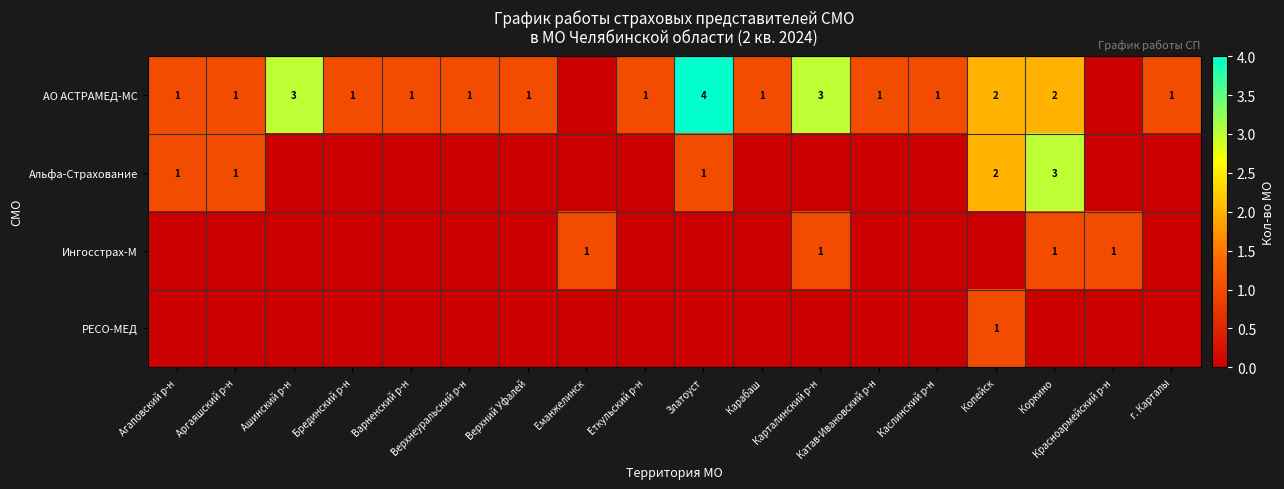

The Альфа-Страхование series shows 3 at Копейск. True or false?

False